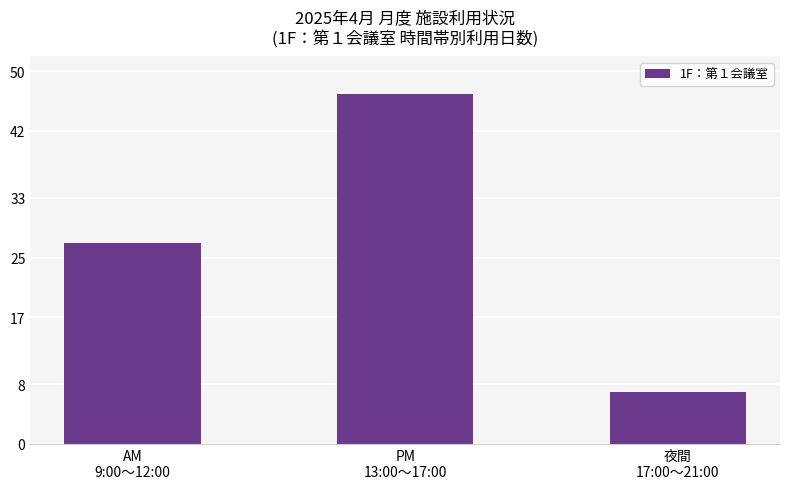

Reading left to right, what are all the values shown in this chart?

27	47	7